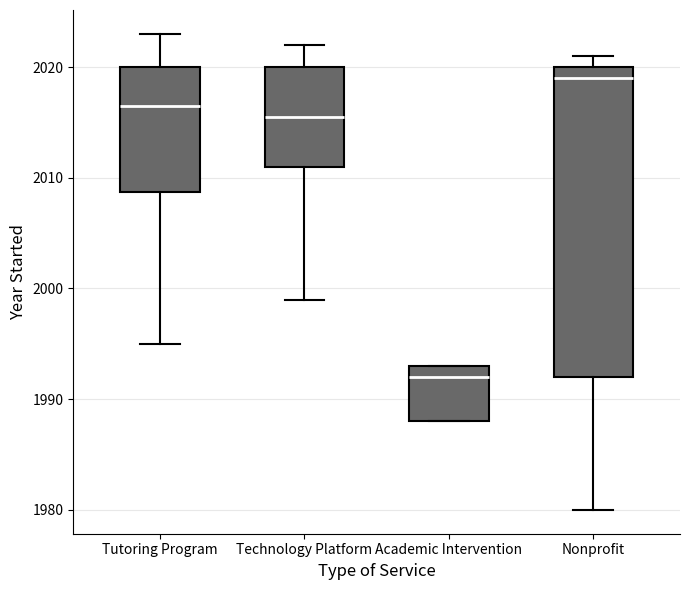

Which box is the tallest, from its lower edge to its upper edge?

Nonprofit